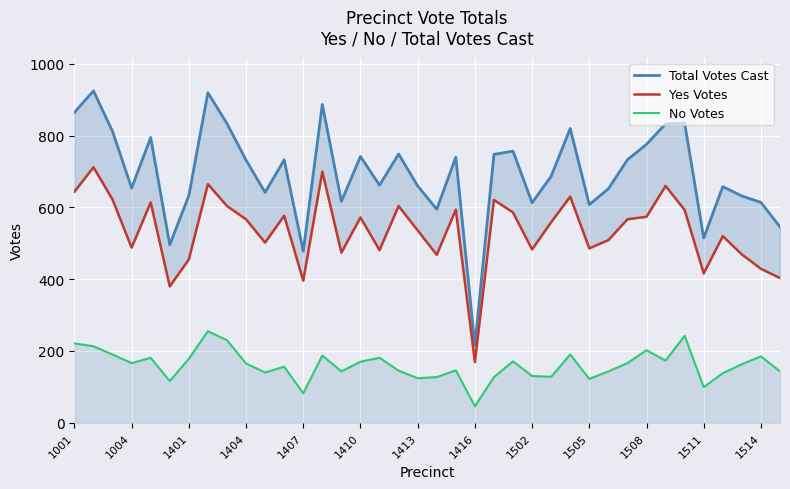

What is the difference between the highest and lowest values at 1001?

644